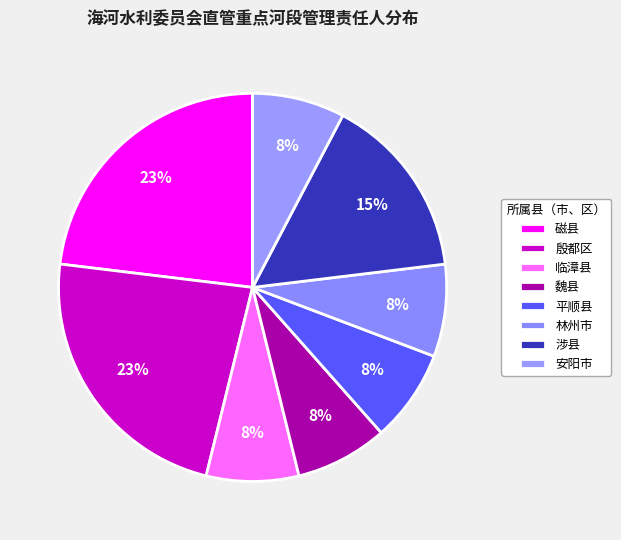

Which has a higher value, 殷都区 or 磁县?

磁县